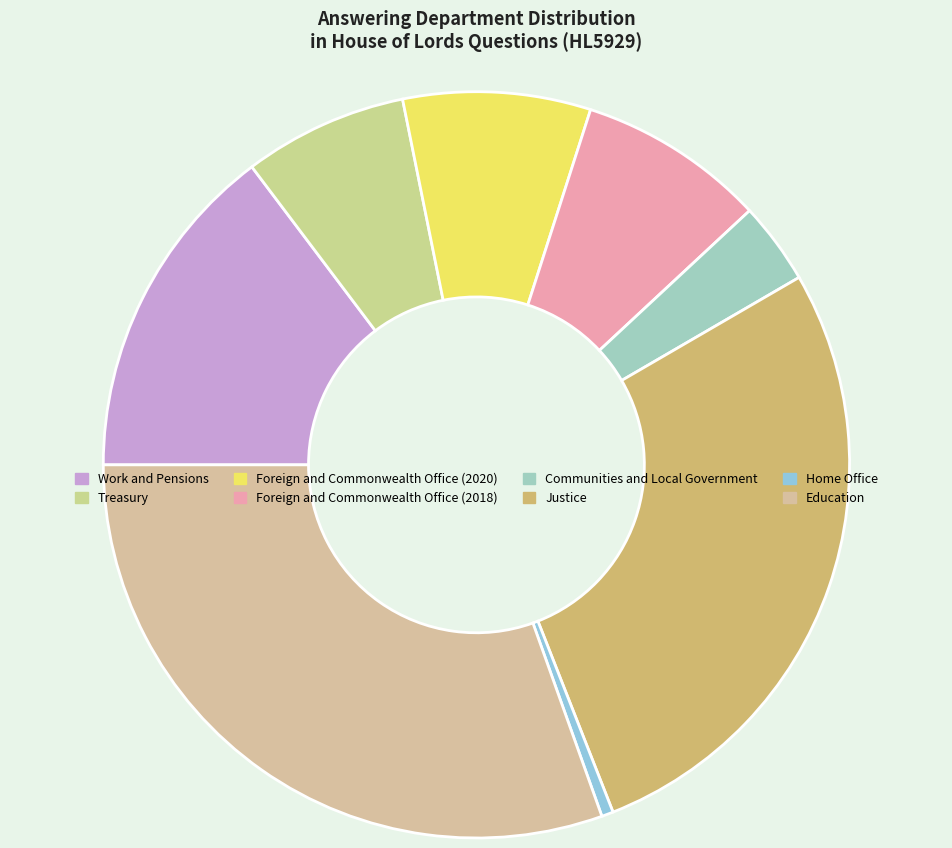

How many slices are in this pie chart?

8